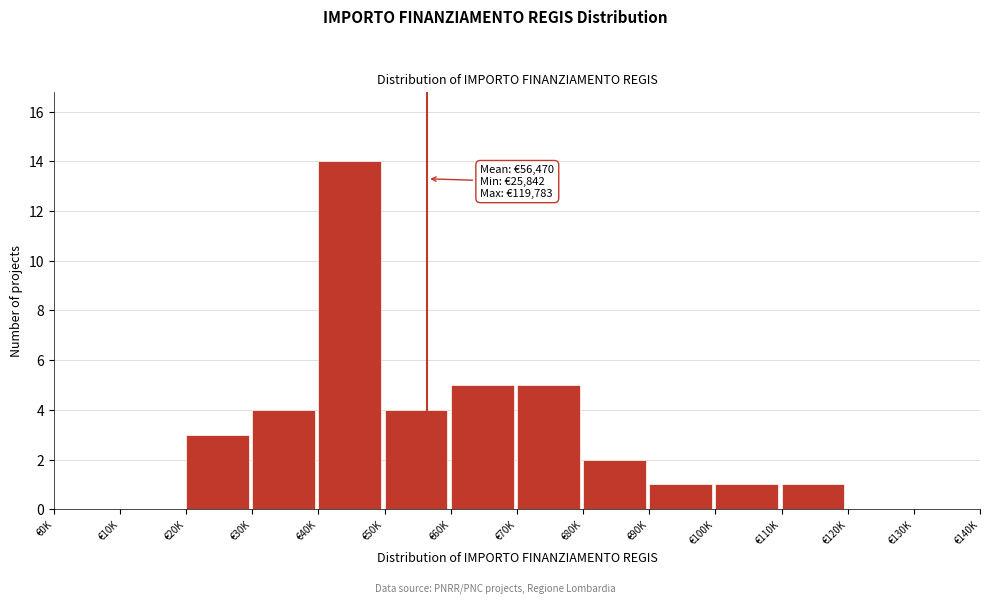

Reading left to right, list all the values displayed in this chart.

€0K=0	€10K=0	€20K=3	€30K=4	€40K=14	€50K=4	€60K=5	€70K=5	€80K=2	€90K=1	€100K=1	€110K=1	€120K=0	€130K=0